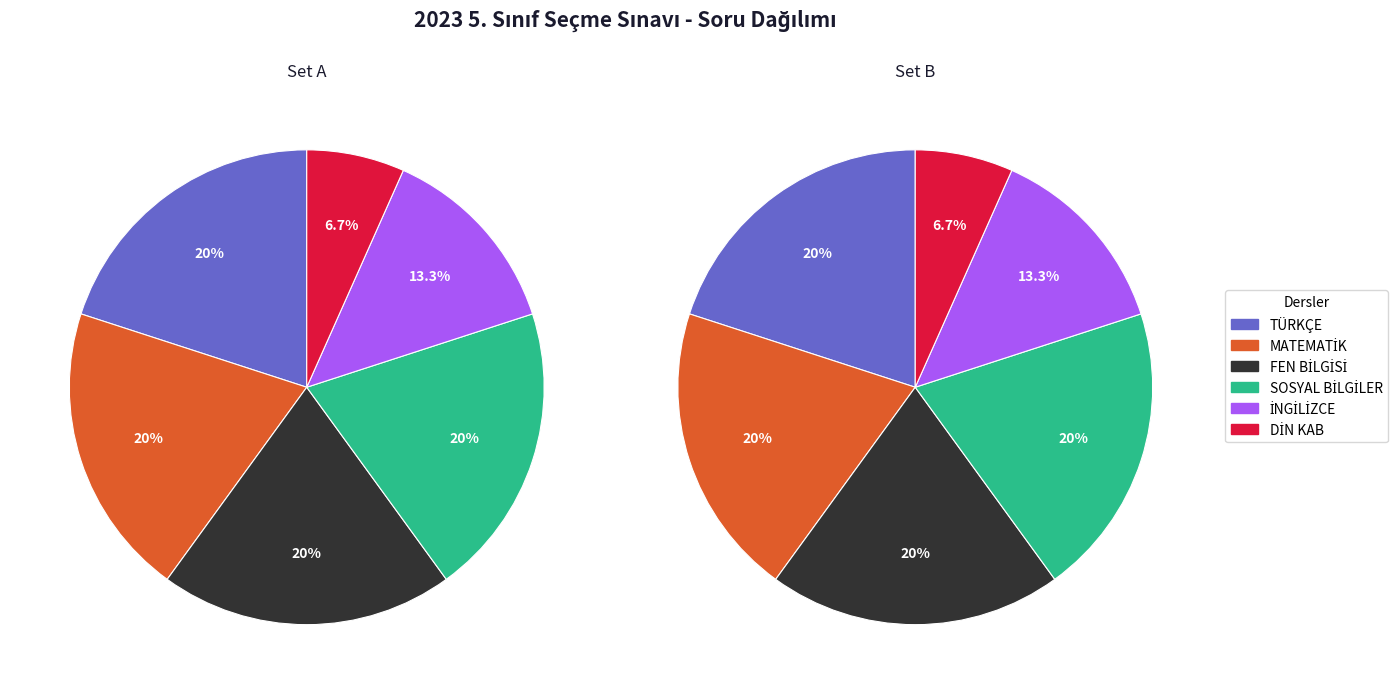

Which series has the largest range (max minus min)?

TÜRKÇE